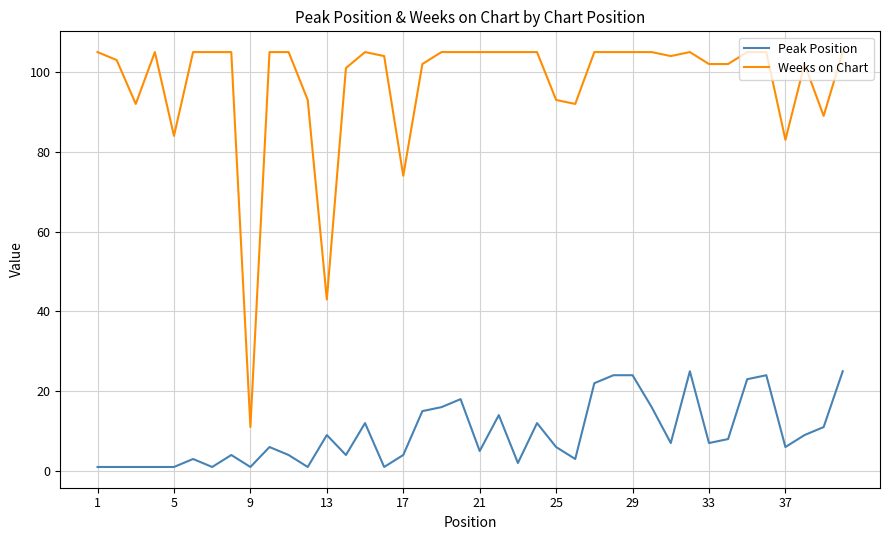

What is the sum of all Peak Position values?

377